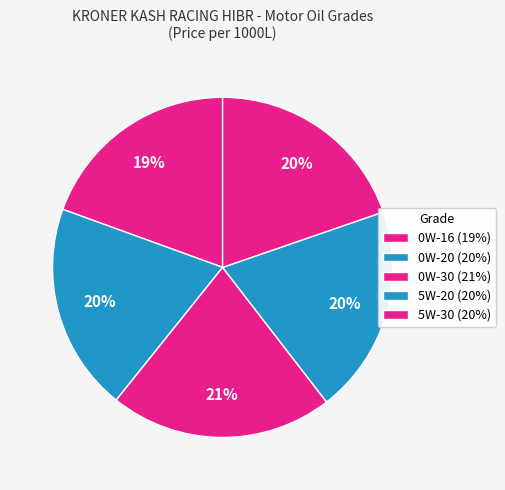

How many segments does this pie chart have?

5